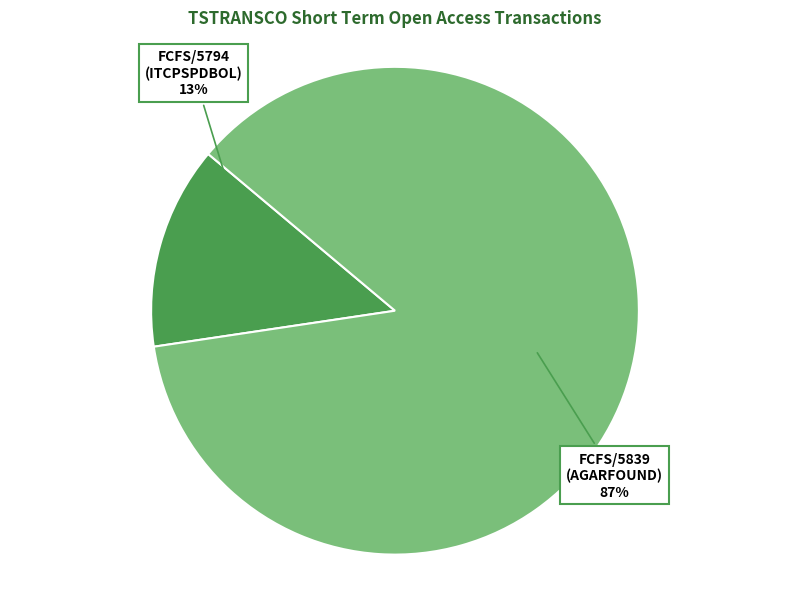

Is there a majority slice in this chart?

Yes